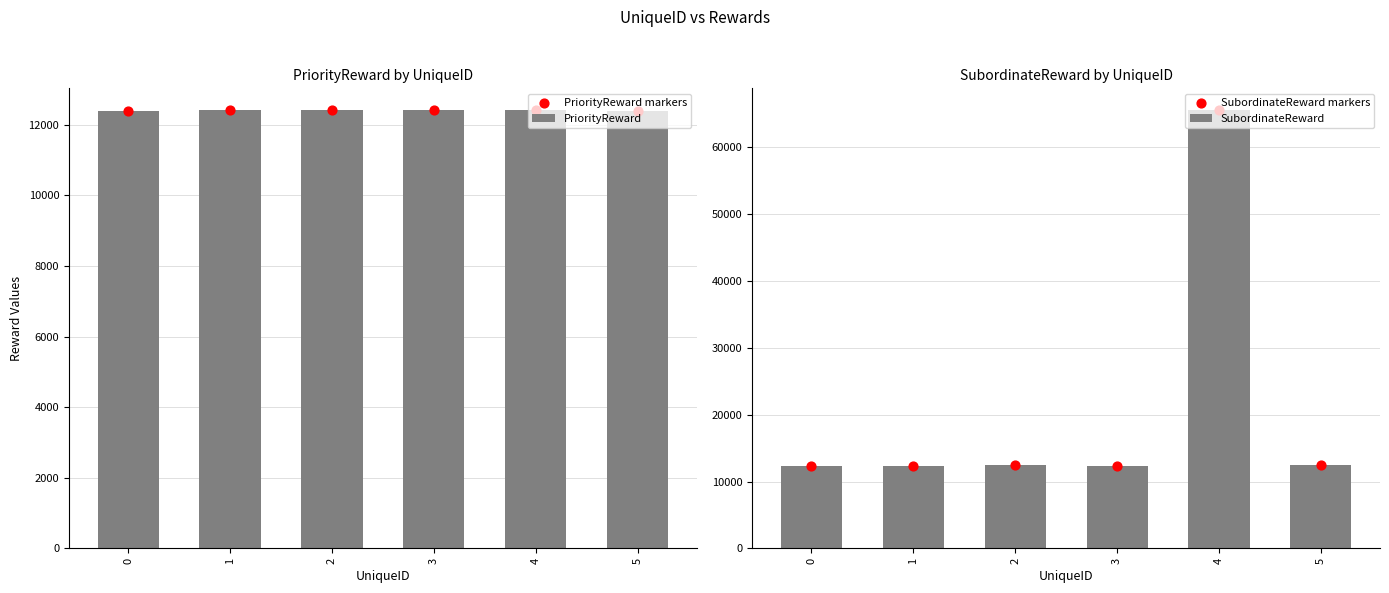

At which category is the sum across all series the highest?

4